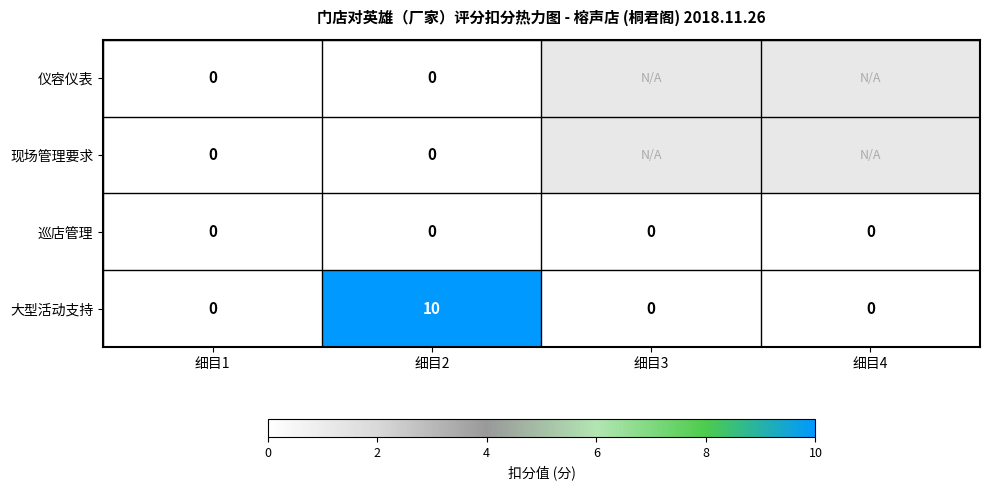

At which category is the sum across all series the highest?

细目2